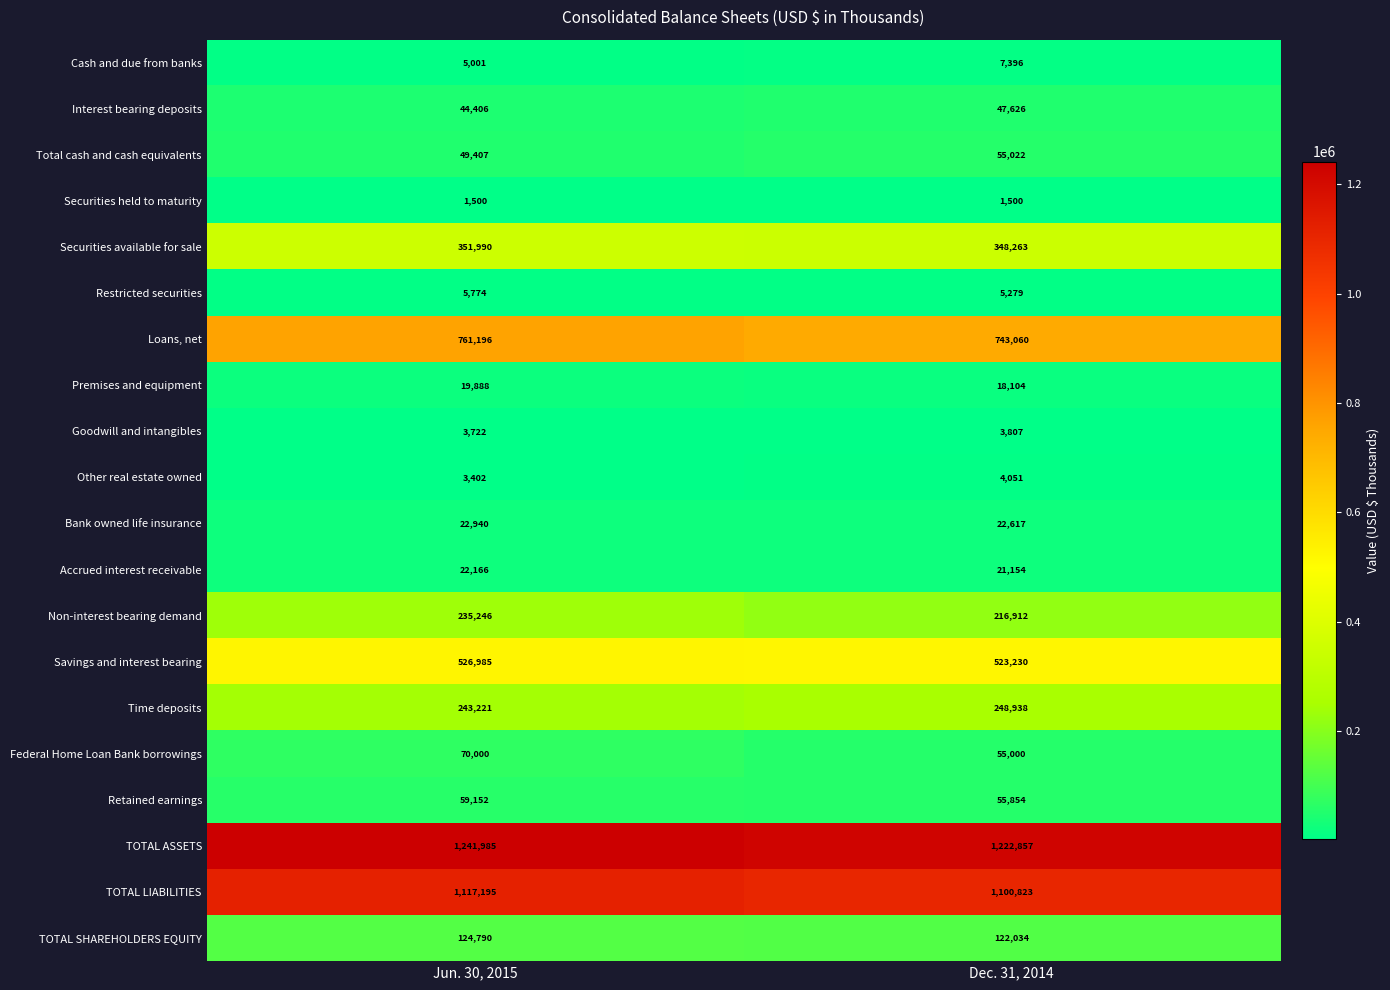

What is the sum of the Cash and due from banks values at Dec. 31, 2014 and Jun. 30, 2015?

12397